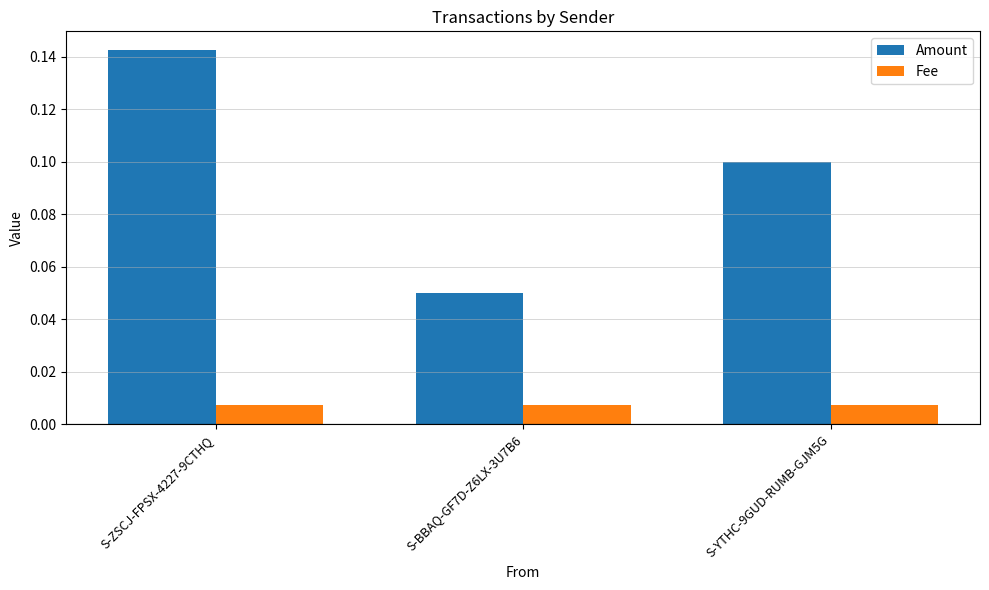

Rank the series by their average value, from lowest to highest.

Fee, Amount